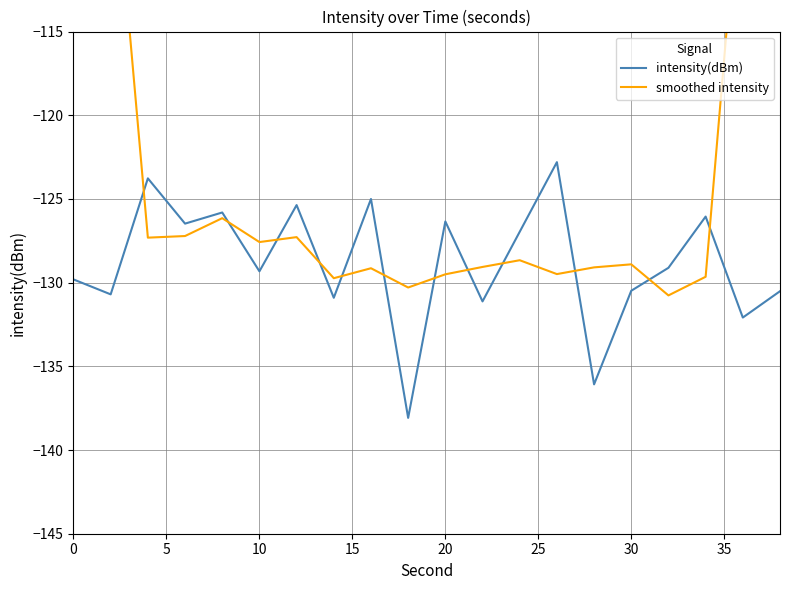

Is it true that intensity(dBm) equals -214.5 at 30?

False